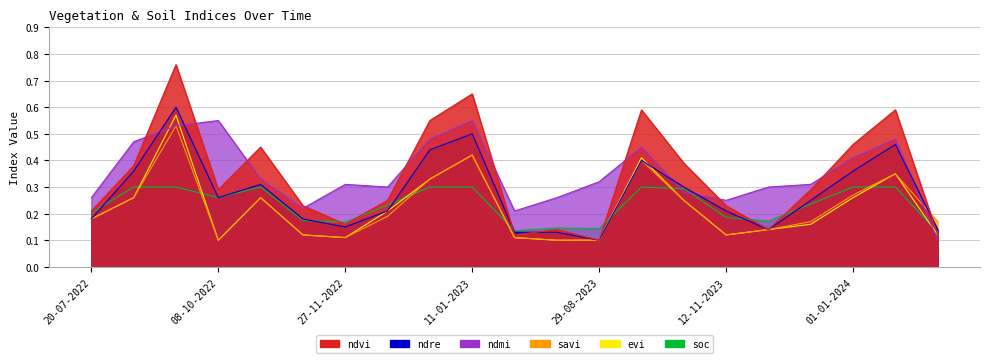

What is the difference between the maximum and minimum values in the ndre series?

0.5